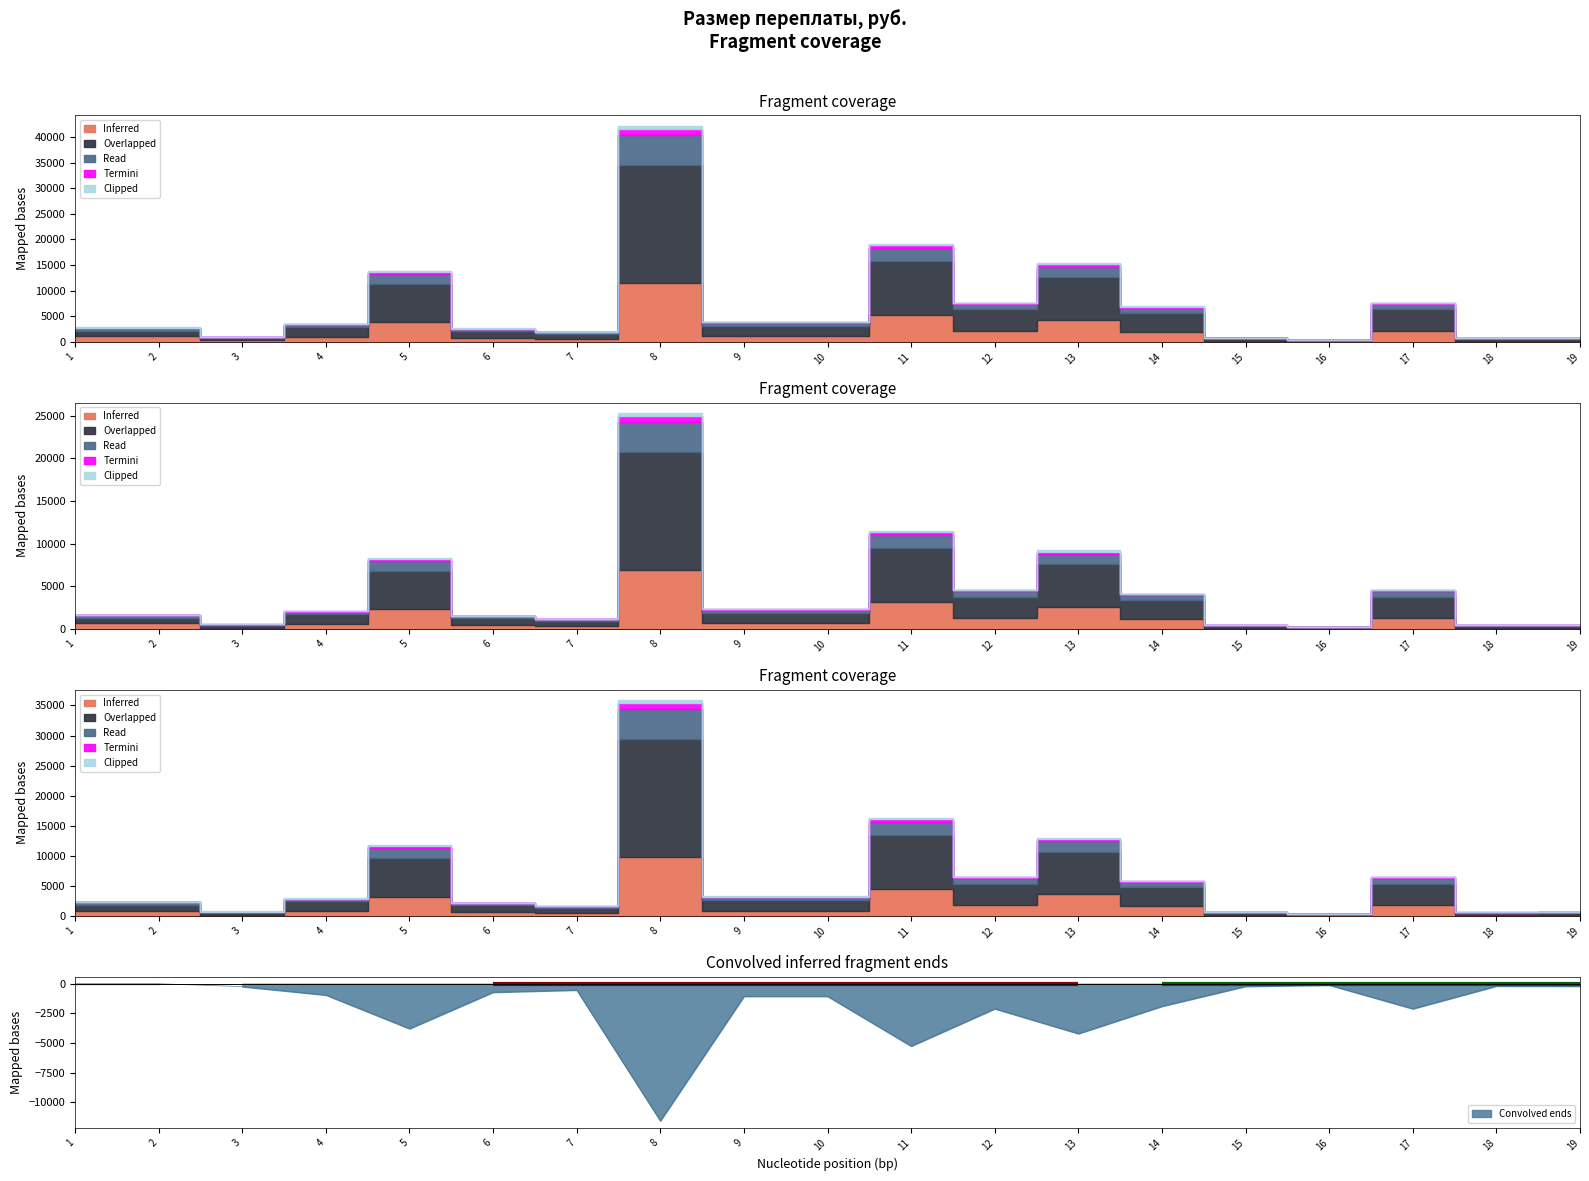

At which label does Clipped reach its minimum?

16